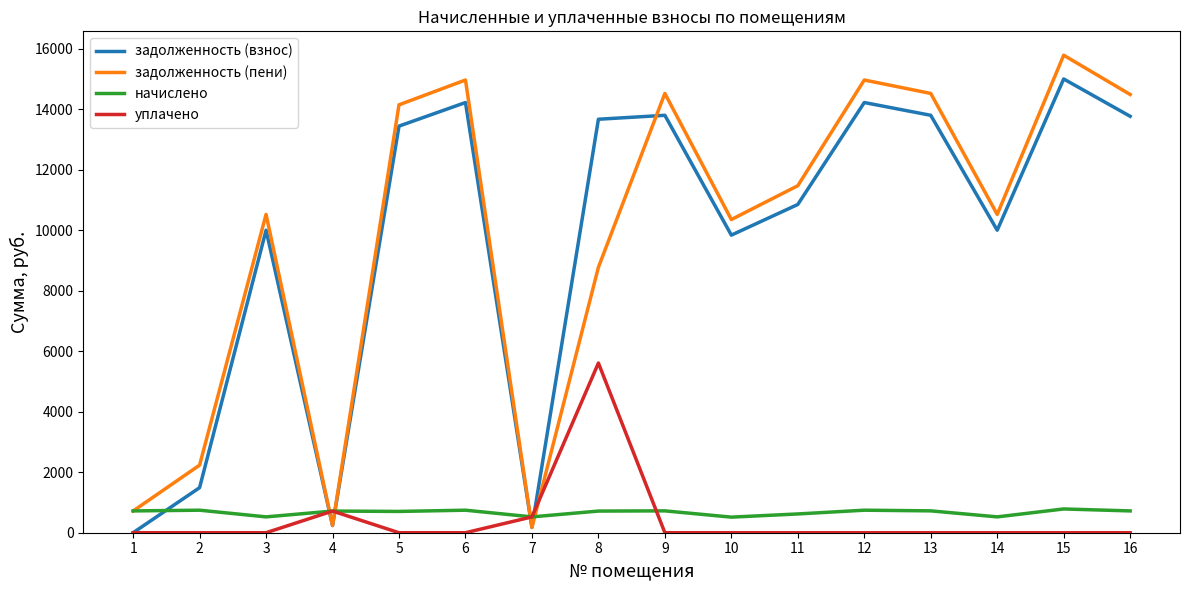

Does the chart have visible grid lines?

No